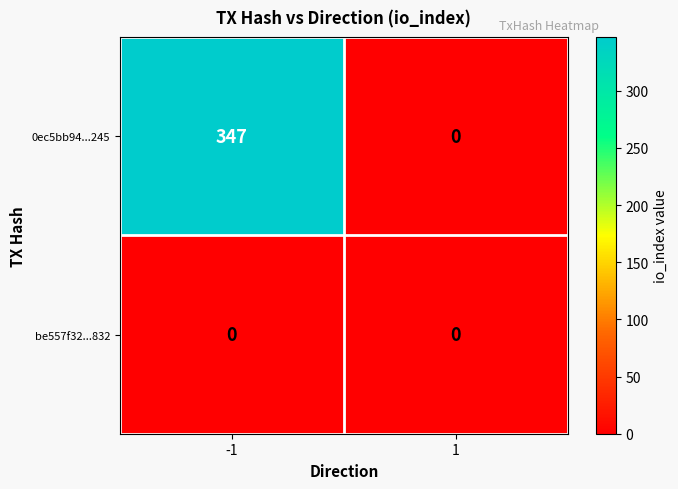

List the series in order of their overall mean, lowest first.

be557f32...832, 0ec5bb94...245